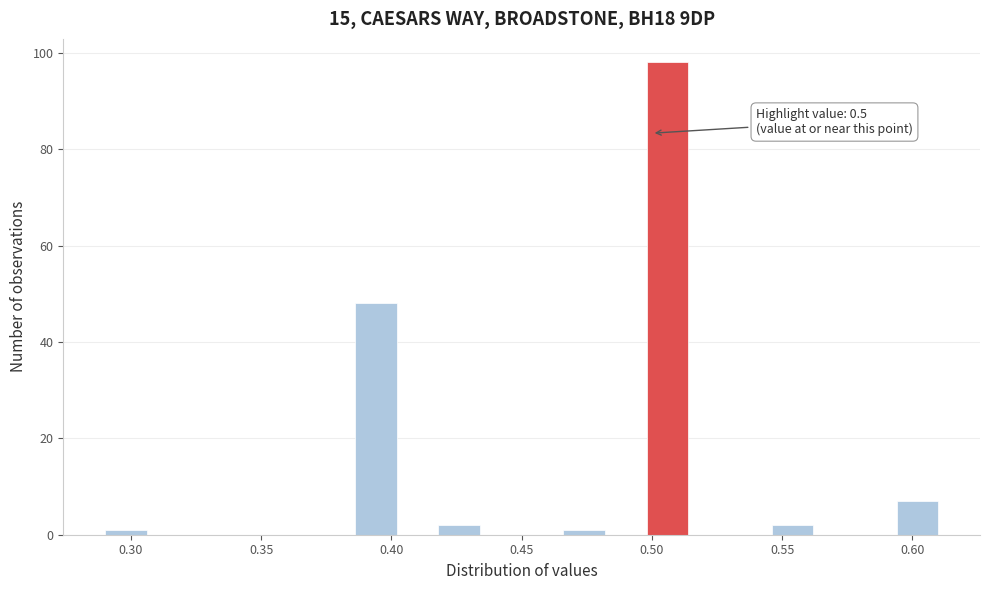

Around what value on the x-axis is the tallest bar? Give the approximate position of its centre, as read against the axis.

0.505